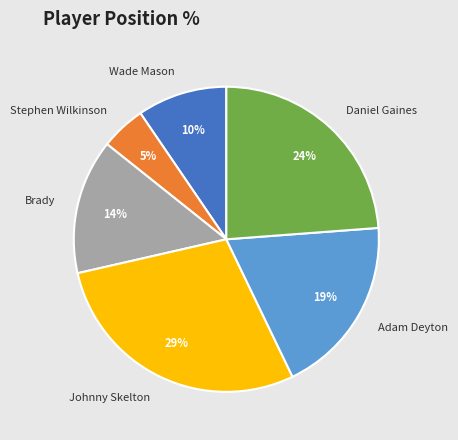

Does Adam Deyton account for over 50% of the chart?

No